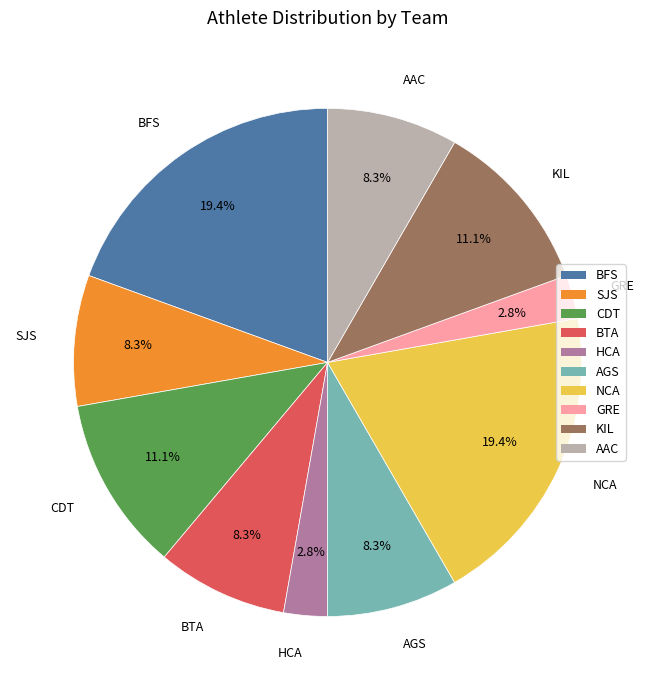

How much of the chart is everything except AGS?

91.7%